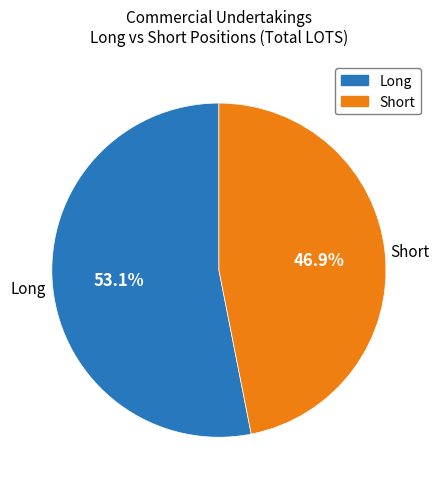

Is there any slice that represents more than half of the pie?

Yes